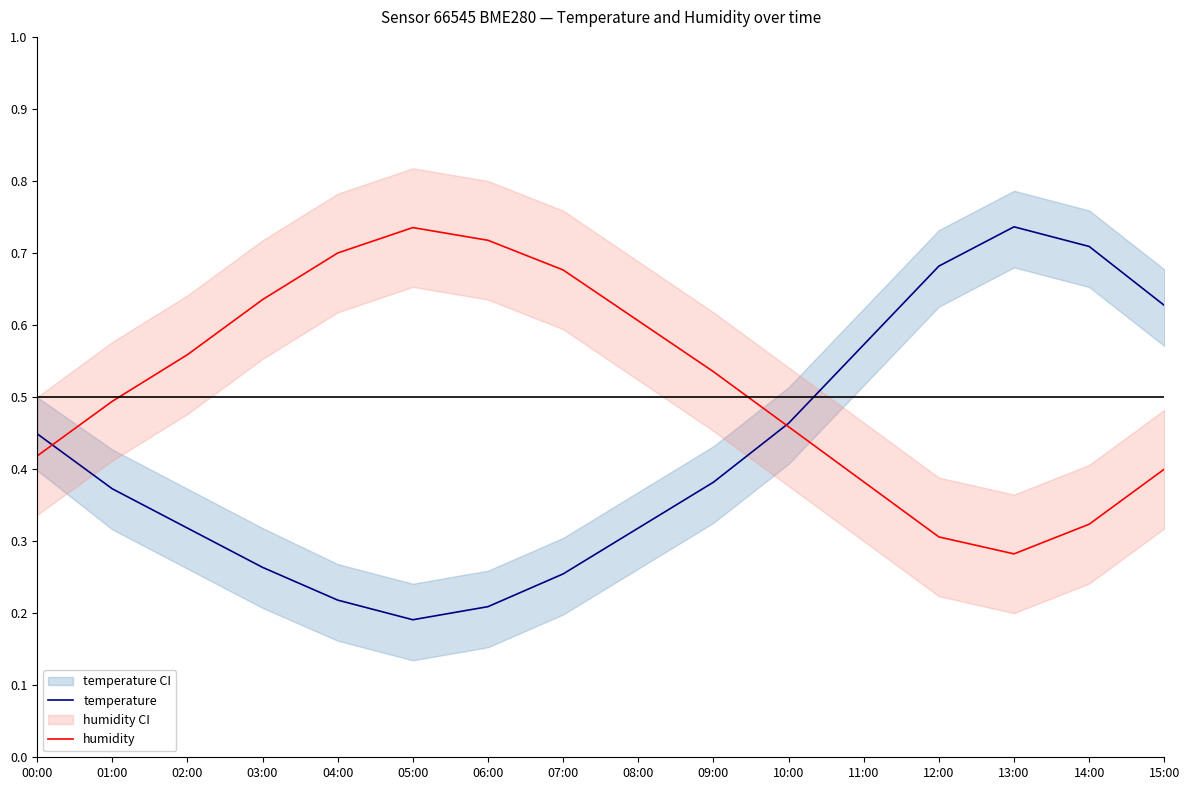

Rank the series at 06:00 from lowest to highest value.

temperature, humidity